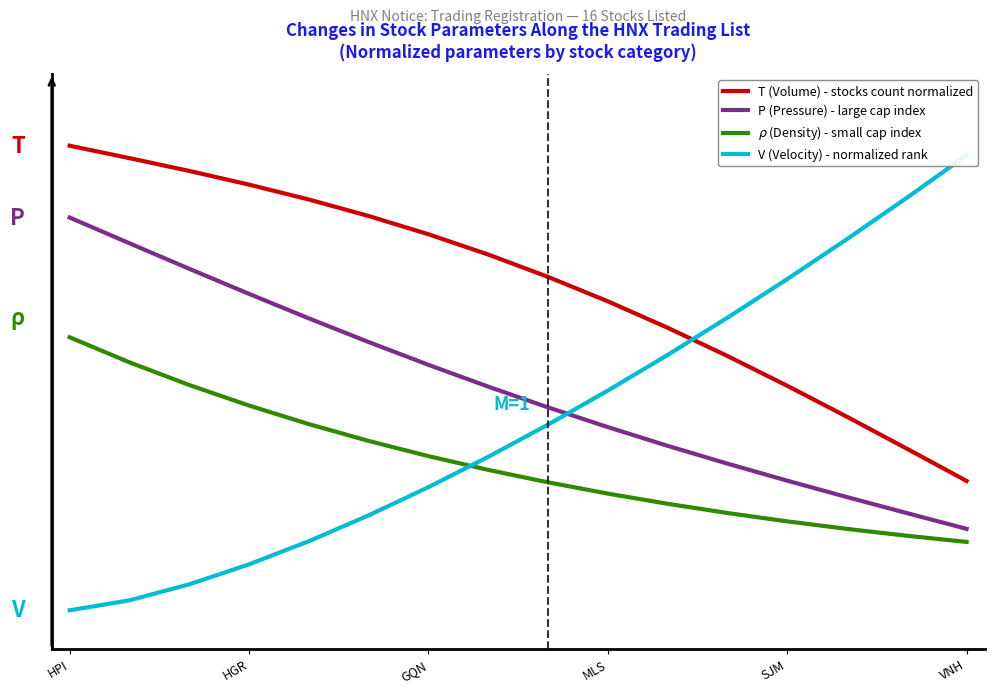

What is the difference between the maximum and minimum values in the T (Volume) - stocks count normalized series?

0.7